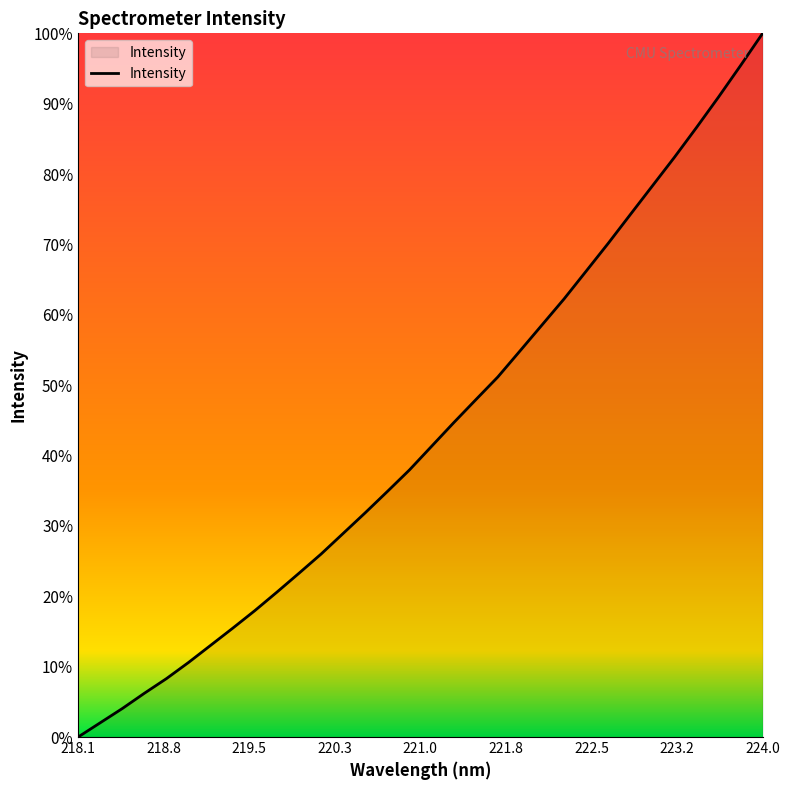

What is the difference between the maximum and minimum values?

100.0